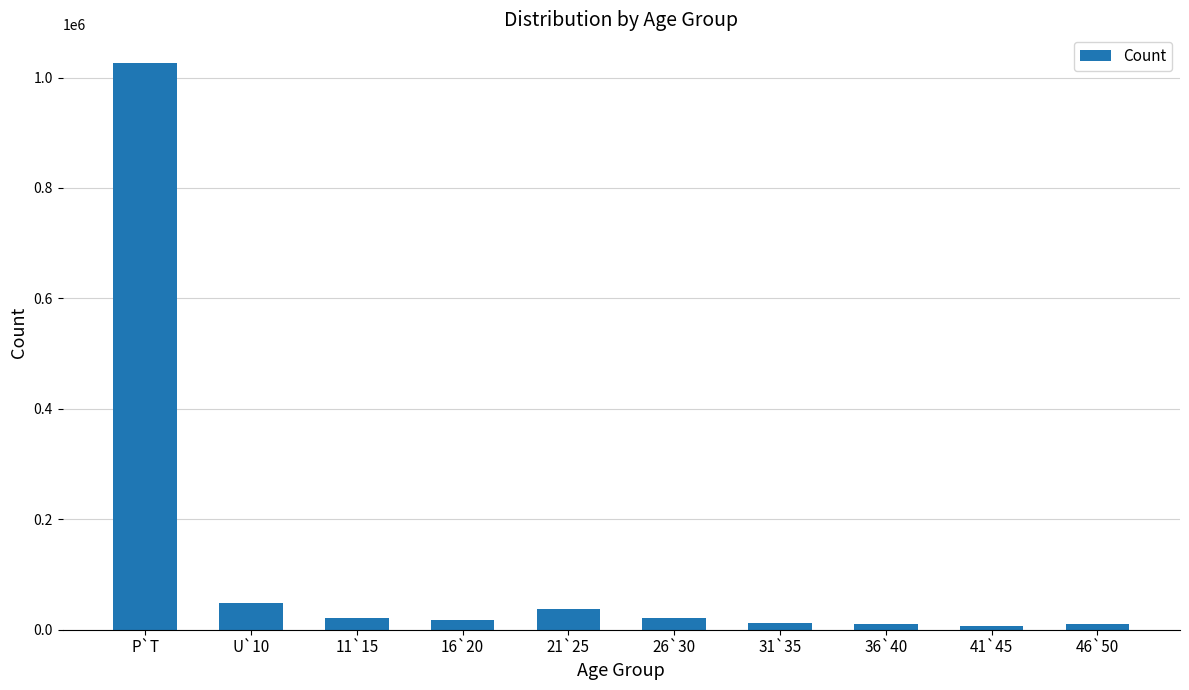

The chart shows a value of 1533819 at P`T. True or false?

False